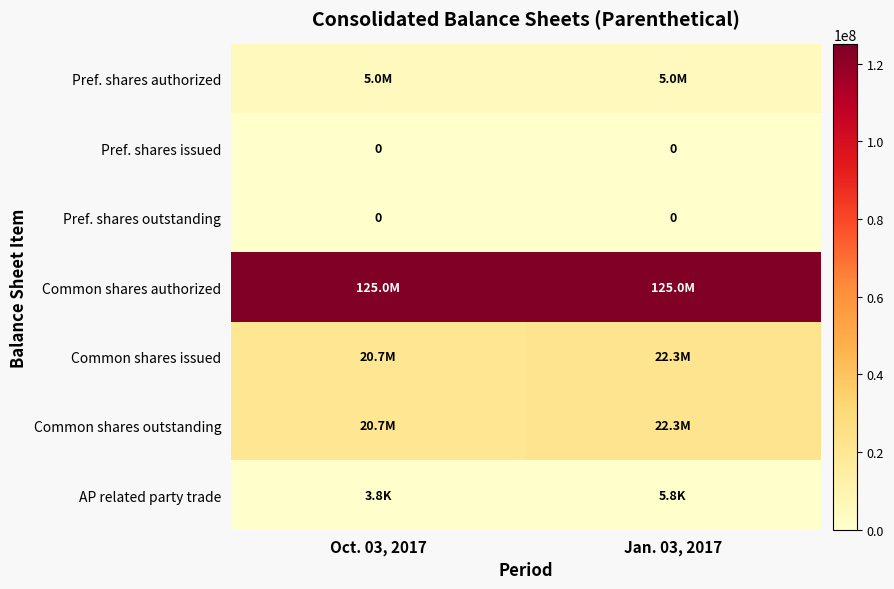

Is it true that Pref. shares outstanding equals 0 at Oct. 03, 2017?

True